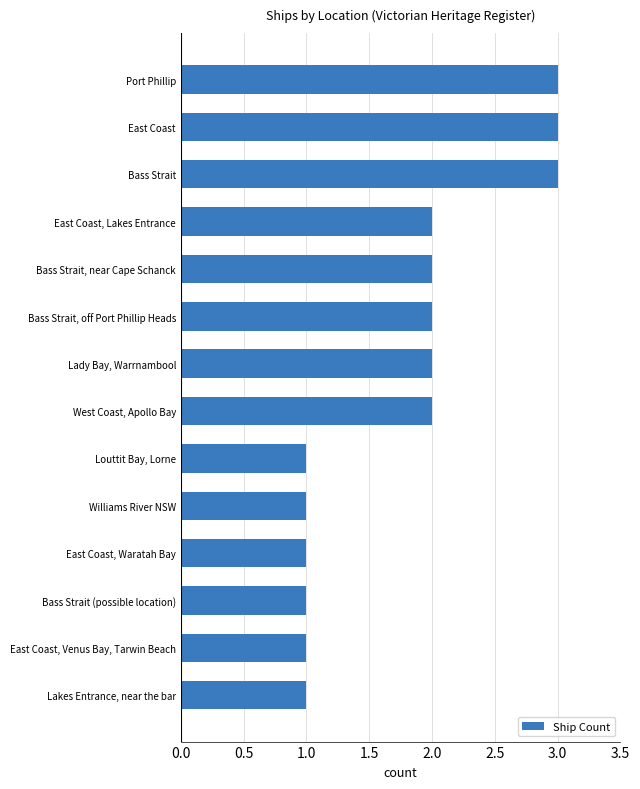

Reading bottom to top, transcribe all the data shown in this chart.

1	1	1	1	1	1	2	2	2	2	2	3	3	3